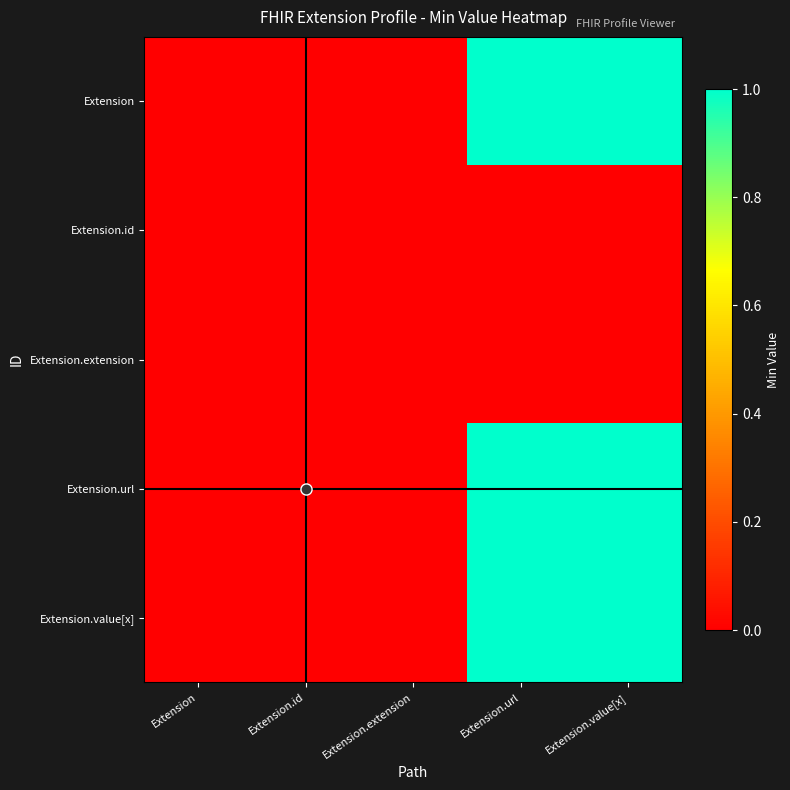

At how many categories does at least one series exceed 0?

2